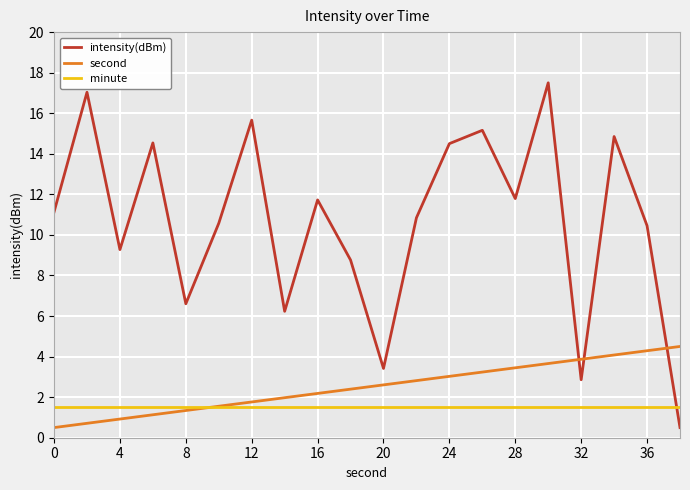

What is the greatest value displayed?

17.5